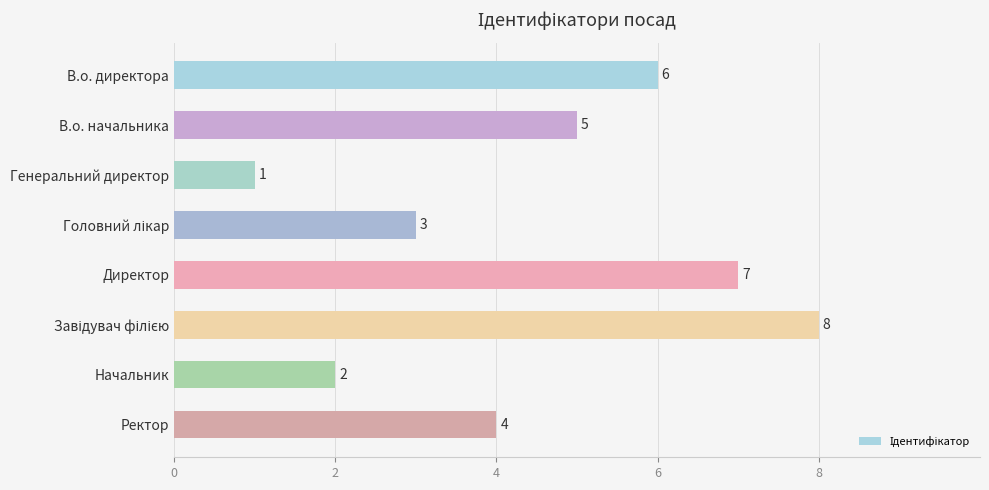

Reading top to bottom, what are all the values shown in this chart?

6	5	1	3	7	8	2	4